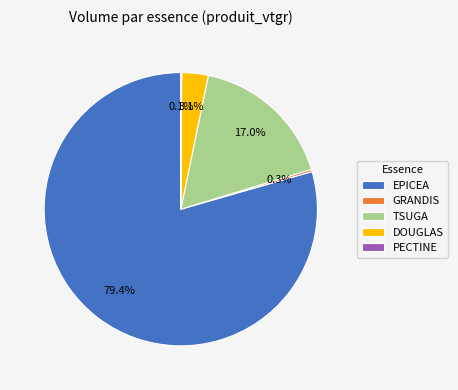

What portion of the pie excludes TSUGA?

83.0%